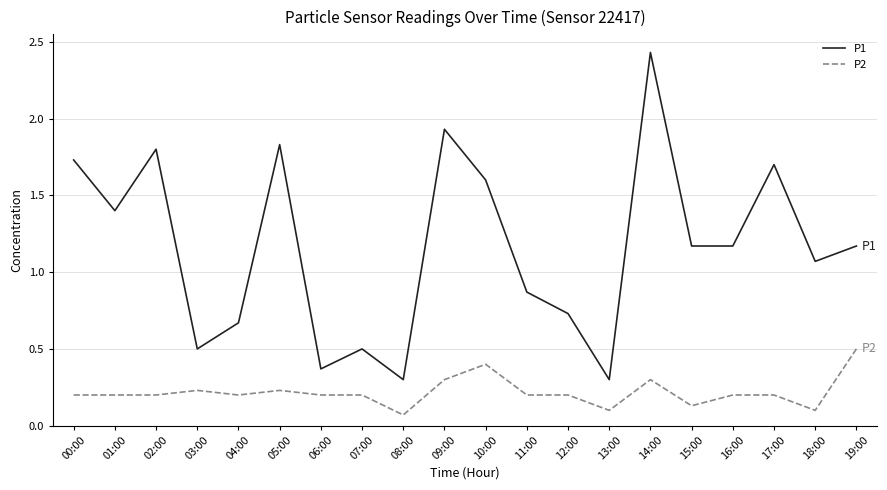

How many series are shown in this chart?

2